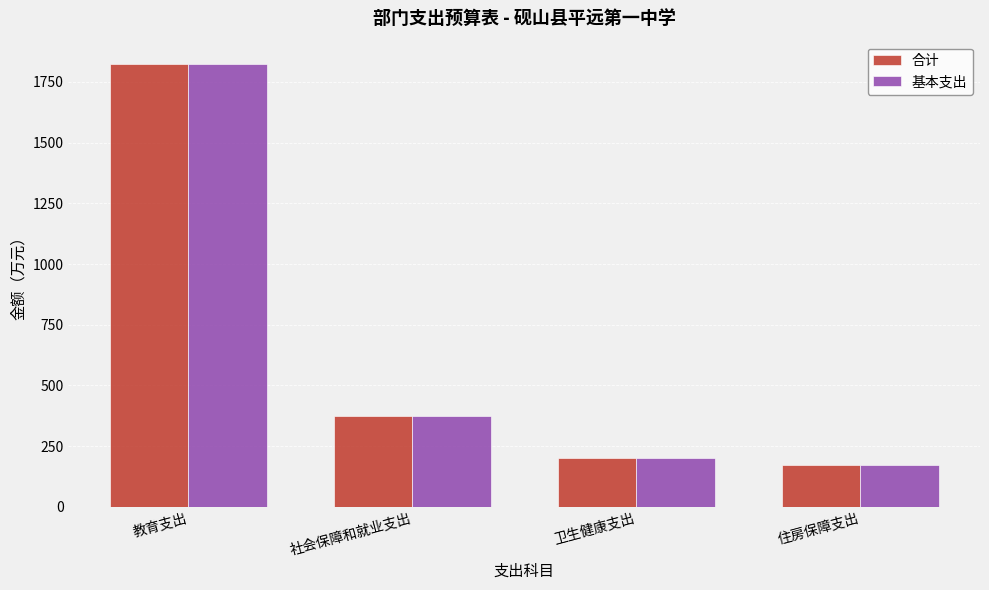

What is the sum of all 基本支出 values?

2571.6